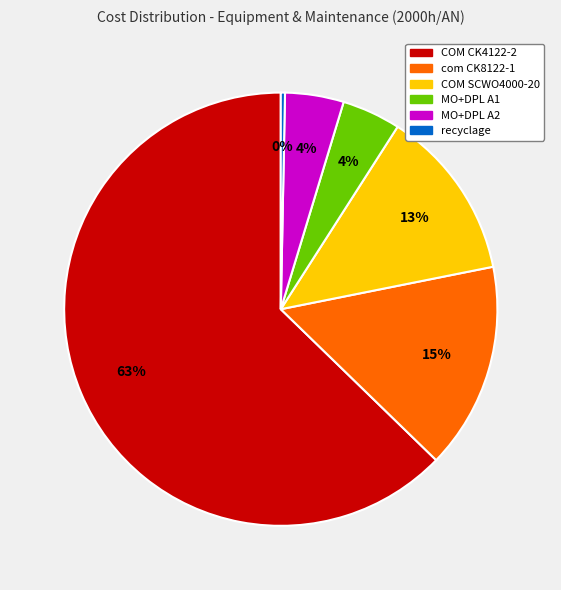

Does MO+DPL A1 account for over 50% of the chart?

No